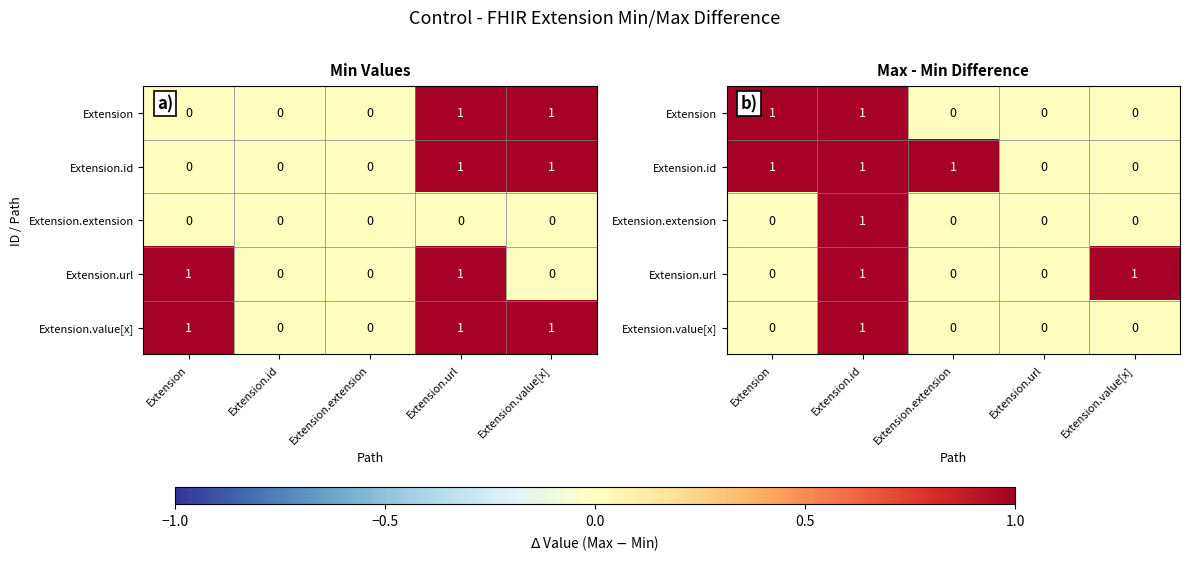

How many Extension.extension values are between 0 and 1?

5